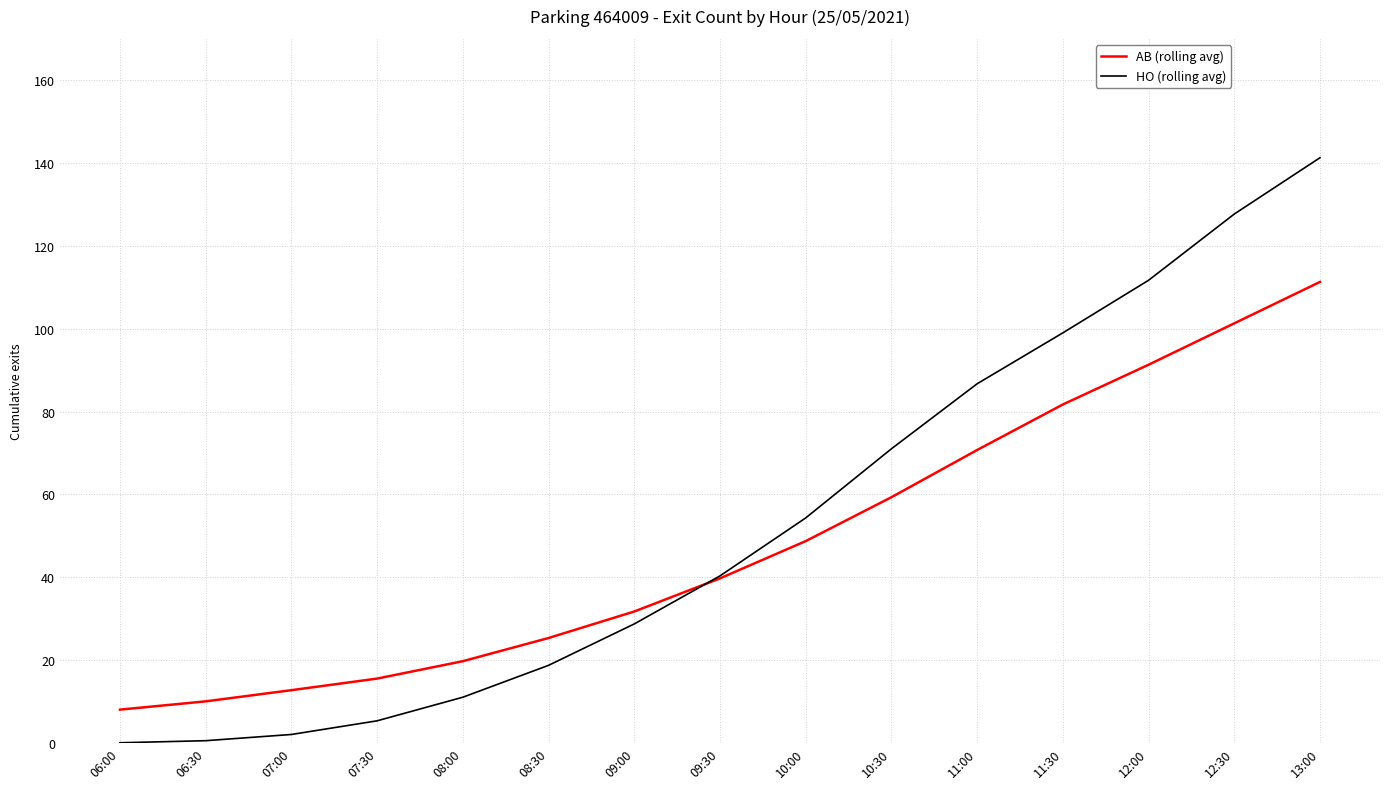

Which series has the largest range (max minus min)?

HO (rolling avg)